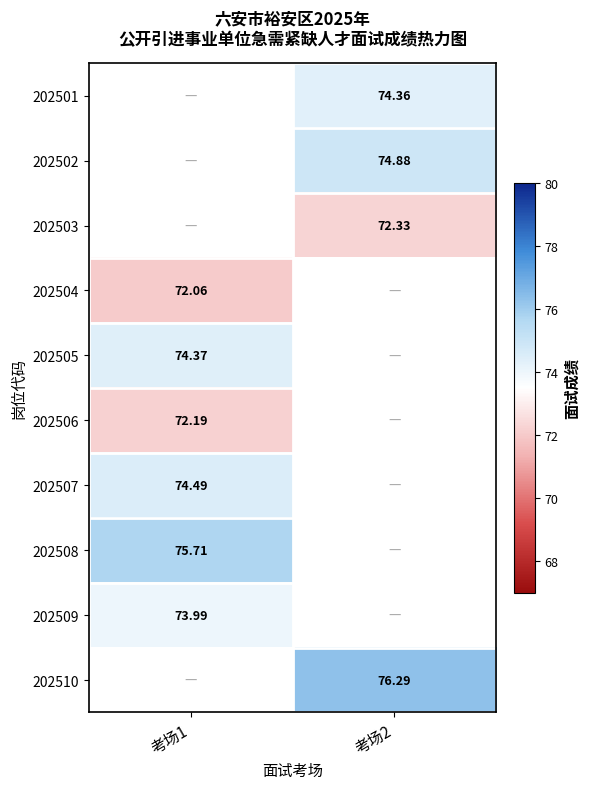

Between 考场2 and 考场1, which is larger?

考场1